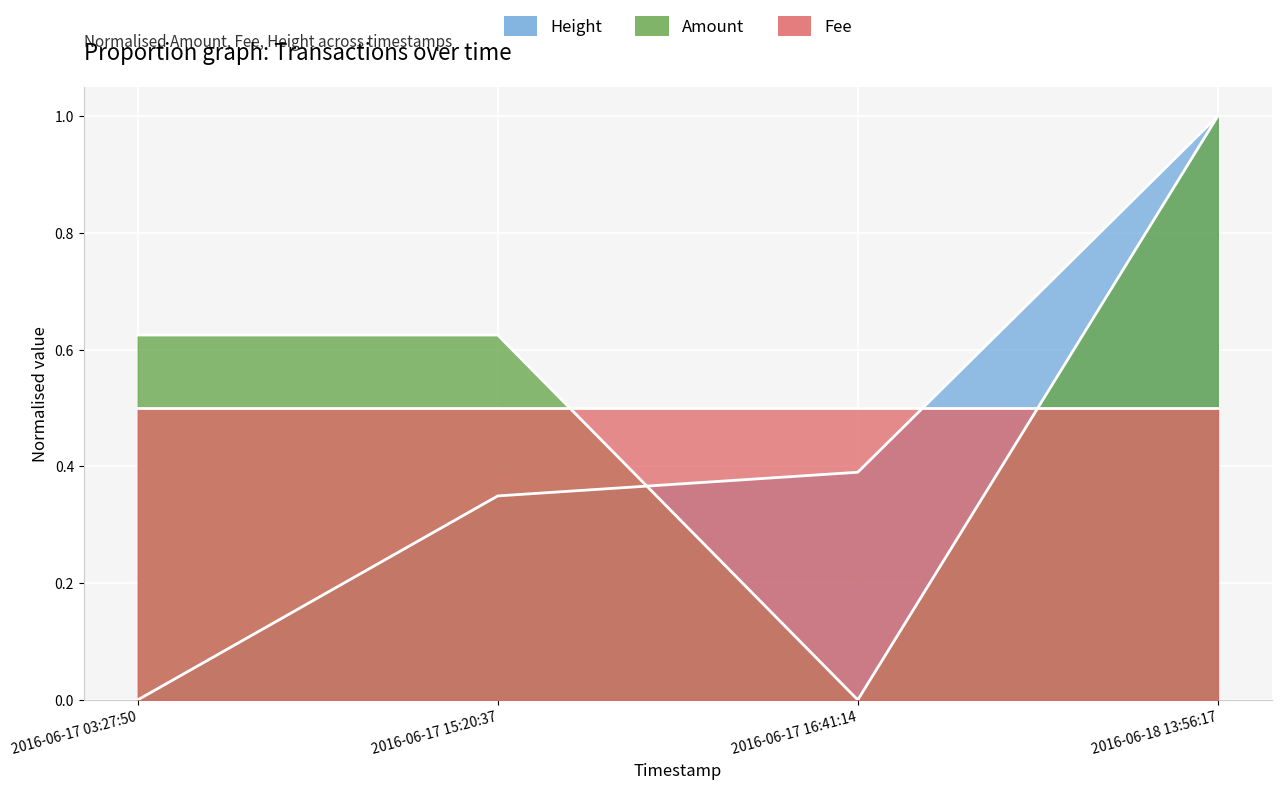

Which series ends up on top after the final intersection of Height_norm and Amount?

Height_norm